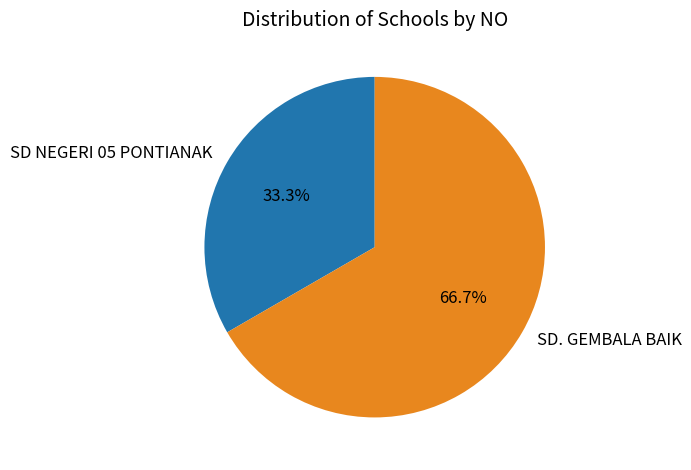

To the nearest percent, what is the difference between the SD NEGERI 05 PONTIANAK and SD. GEMBALA BAIK slice percentages?

33%